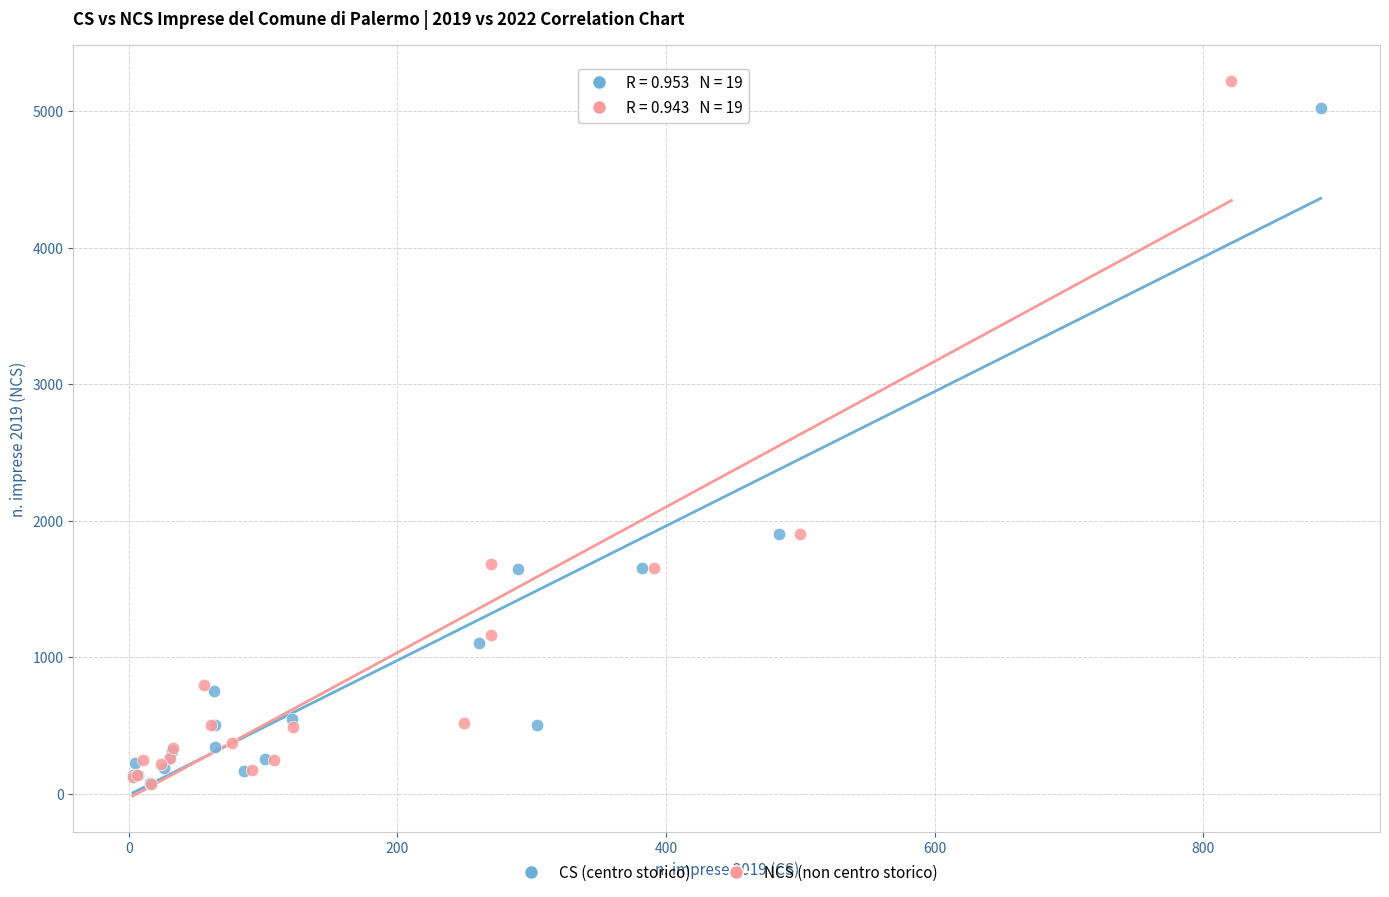

Which series has the largest Y range (max minus min)?

NCS (non centro storico)